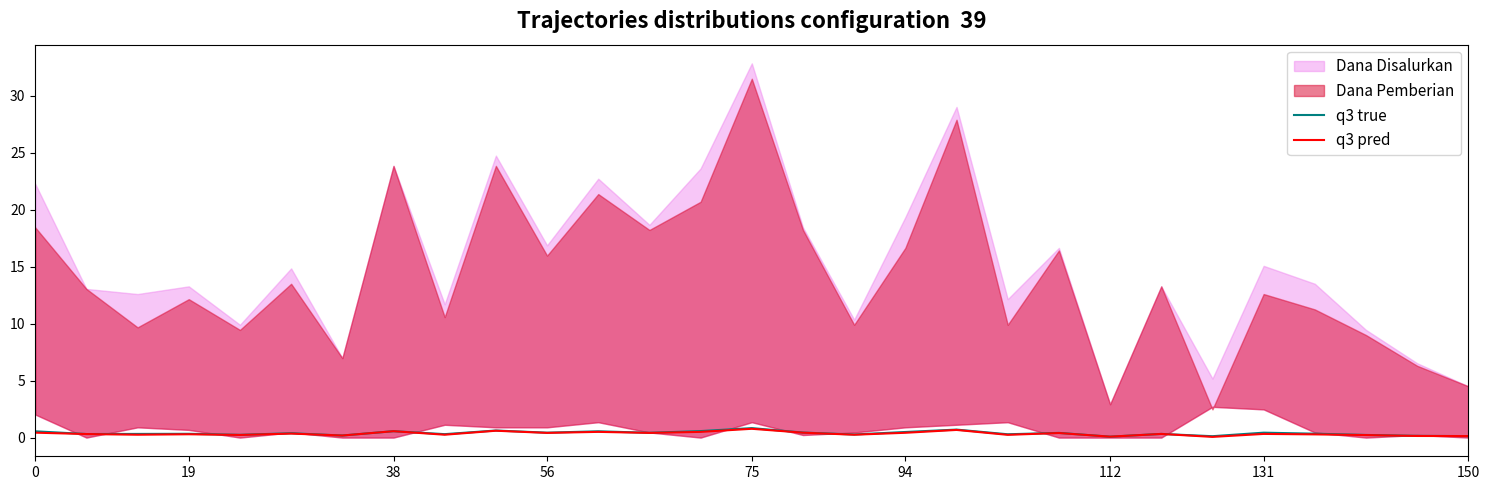

How many interior local peaks does the q3 true series have?

10